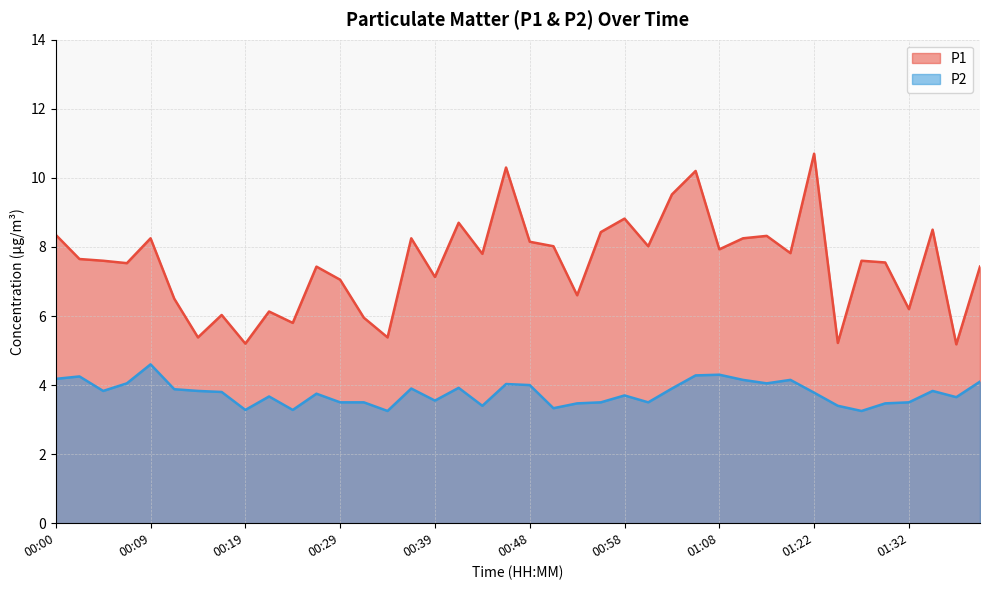

True or false: P1 and P2 intersect in this chart.

False